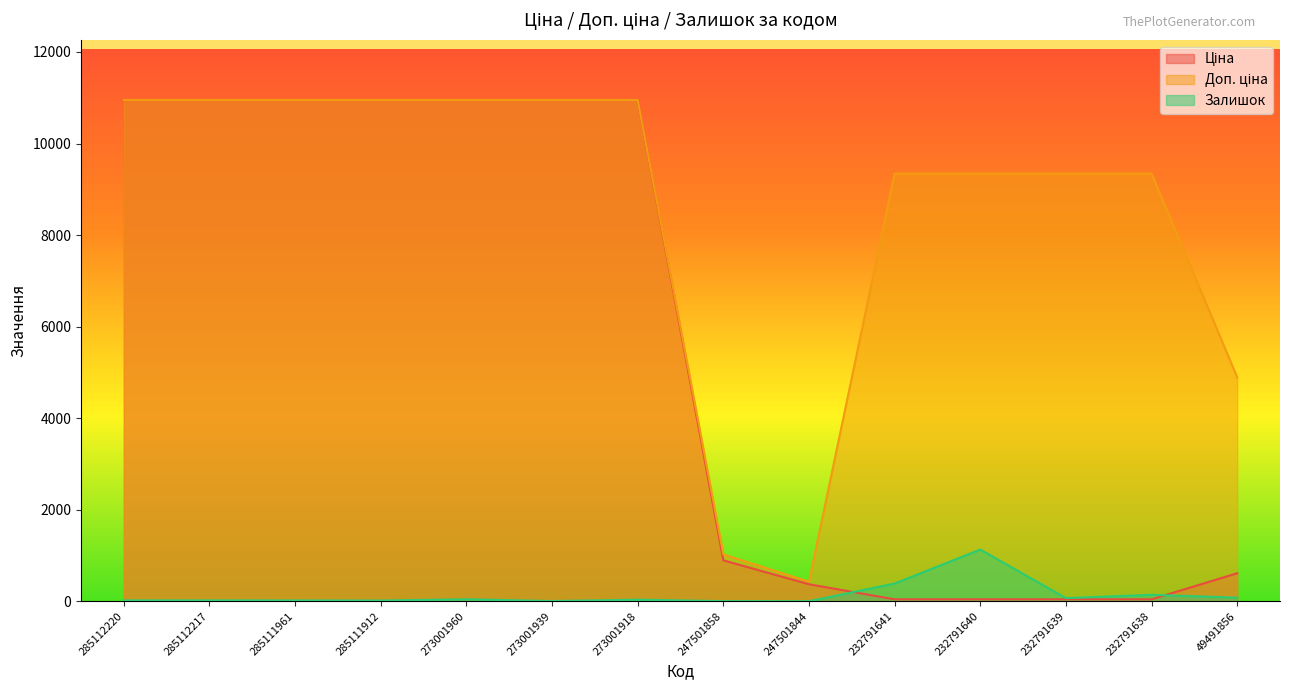

What is the difference between the Ціна values at 49491856 and 285111961?

10340.4